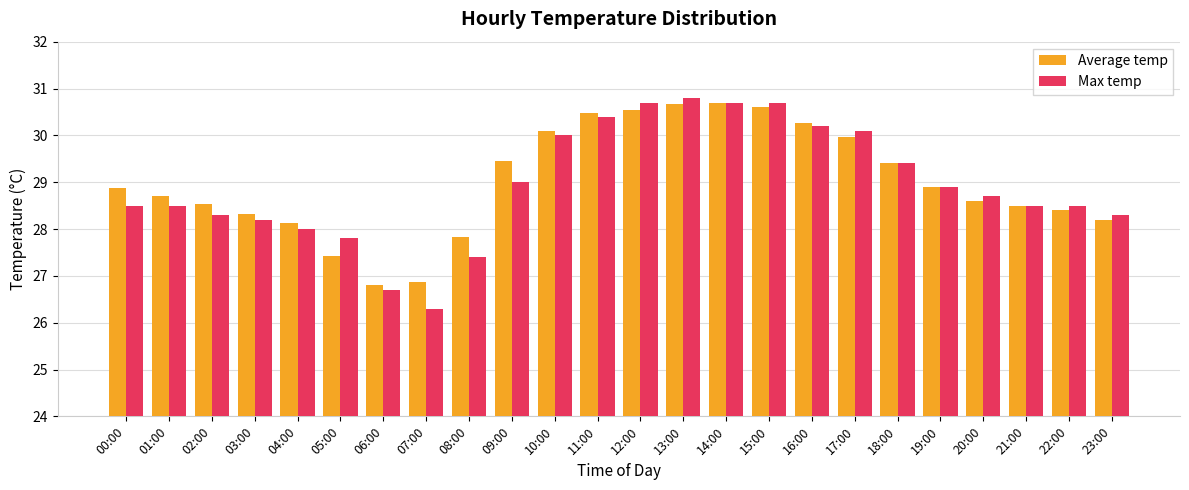

What value does the Average temp series have at 16:00?

30.3